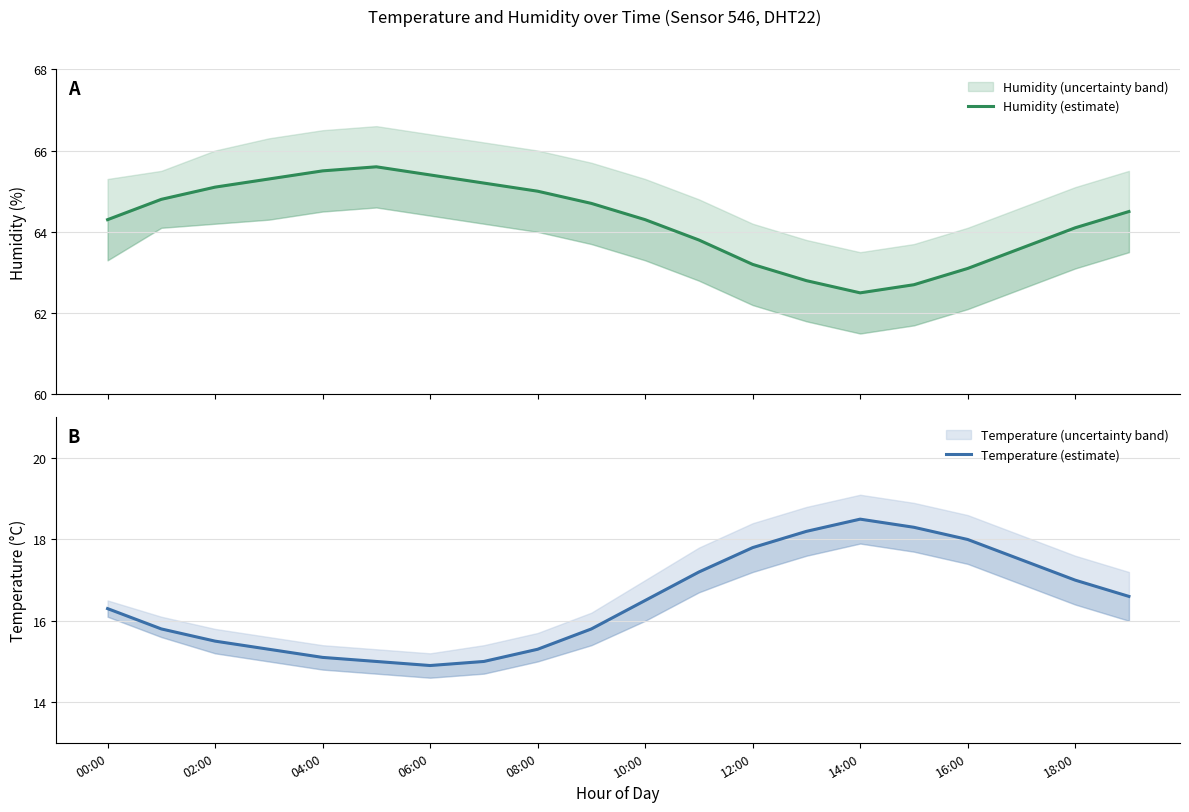

What position from the left is 17?

18